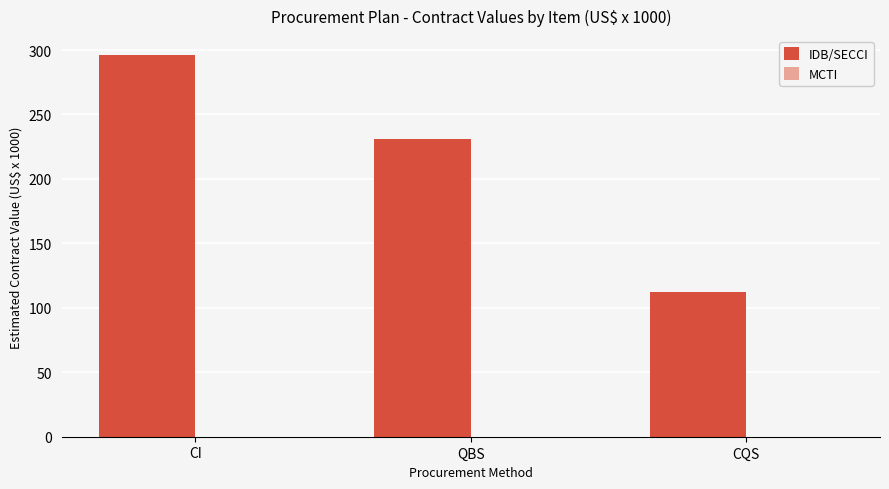

How many data points does each series have?

3